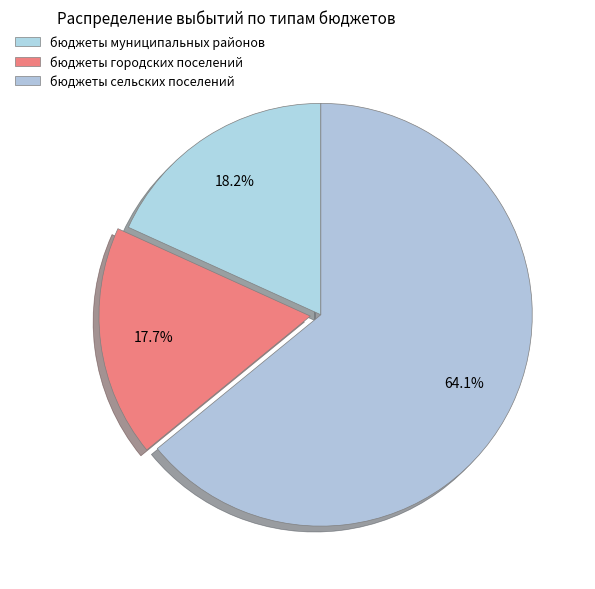

What portion of the pie excludes бюджеты городских поселений?

82.3%